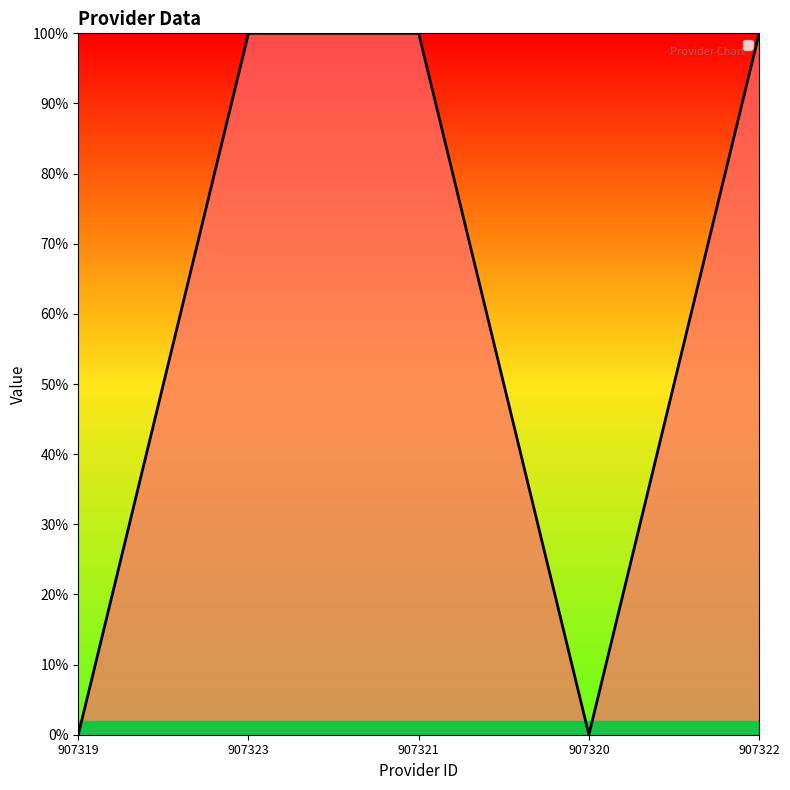

What is the difference between the second highest and minimum values?

1